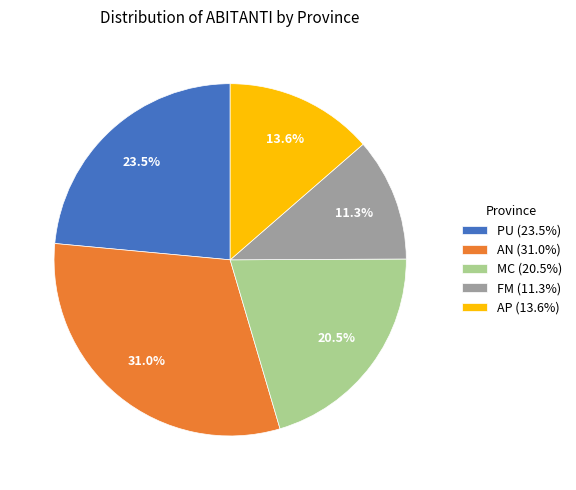

Is it true that MC is 8% of the pie?

False